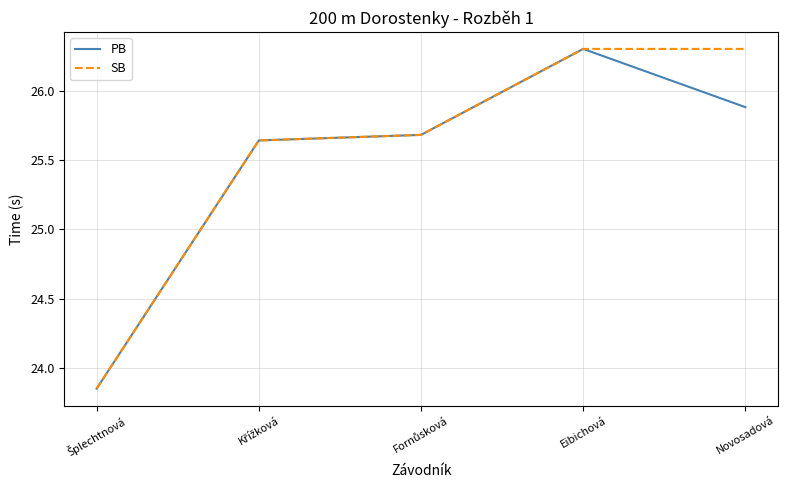

The value of SB at Novosadová is 26.3. True or false?

True